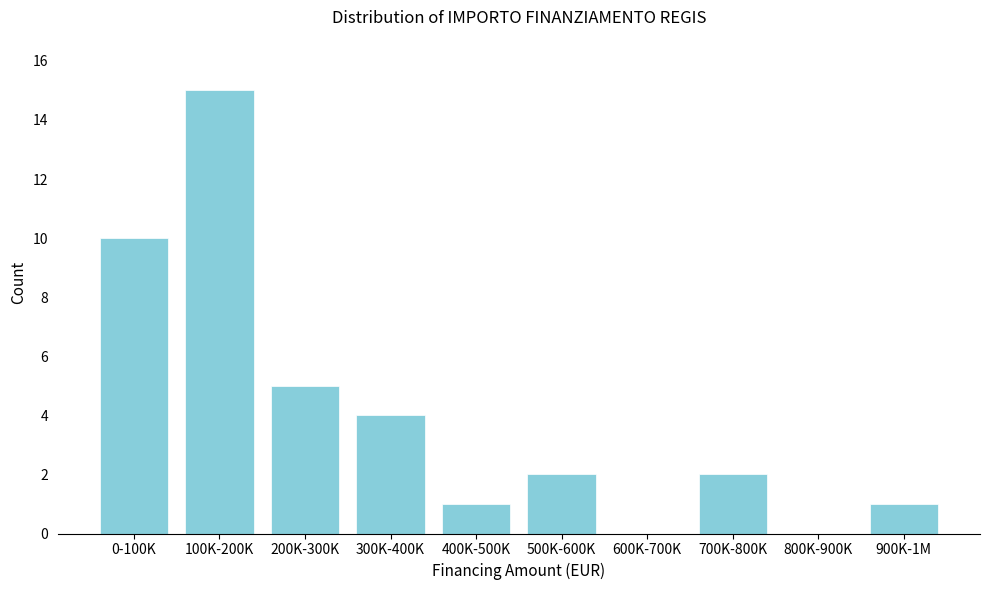

Reading left to right, extract all data points from this chart.

0-100K=10	100K-200K=15	200K-300K=5	300K-400K=4	400K-500K=1	500K-600K=2	600K-700K=0	700K-800K=2	800K-900K=0	900K-1M=1